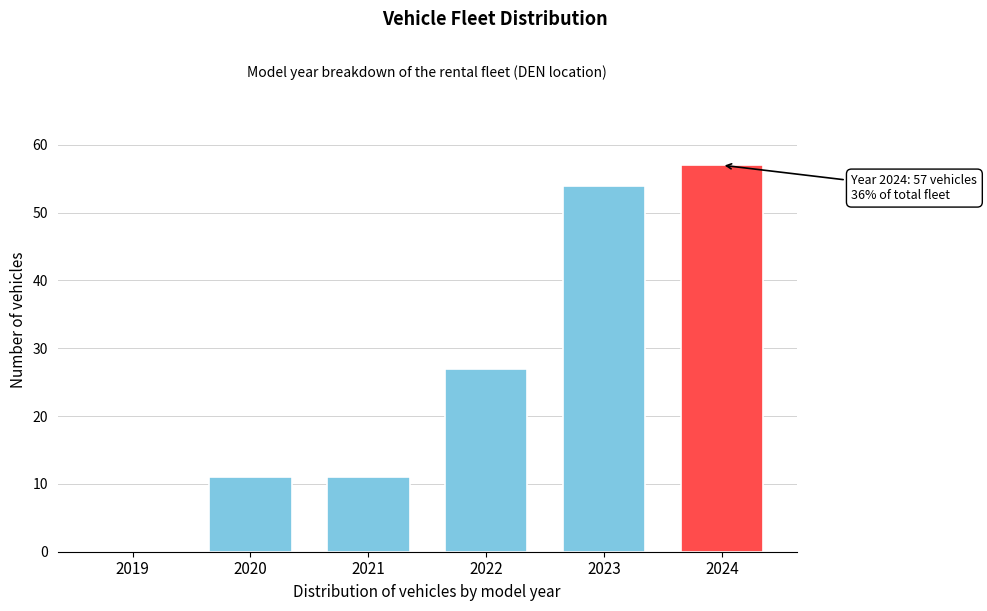

Reading left to right, list all the values displayed in this chart.

2019=0	2020=11	2021=11	2022=27	2023=54	2024=57